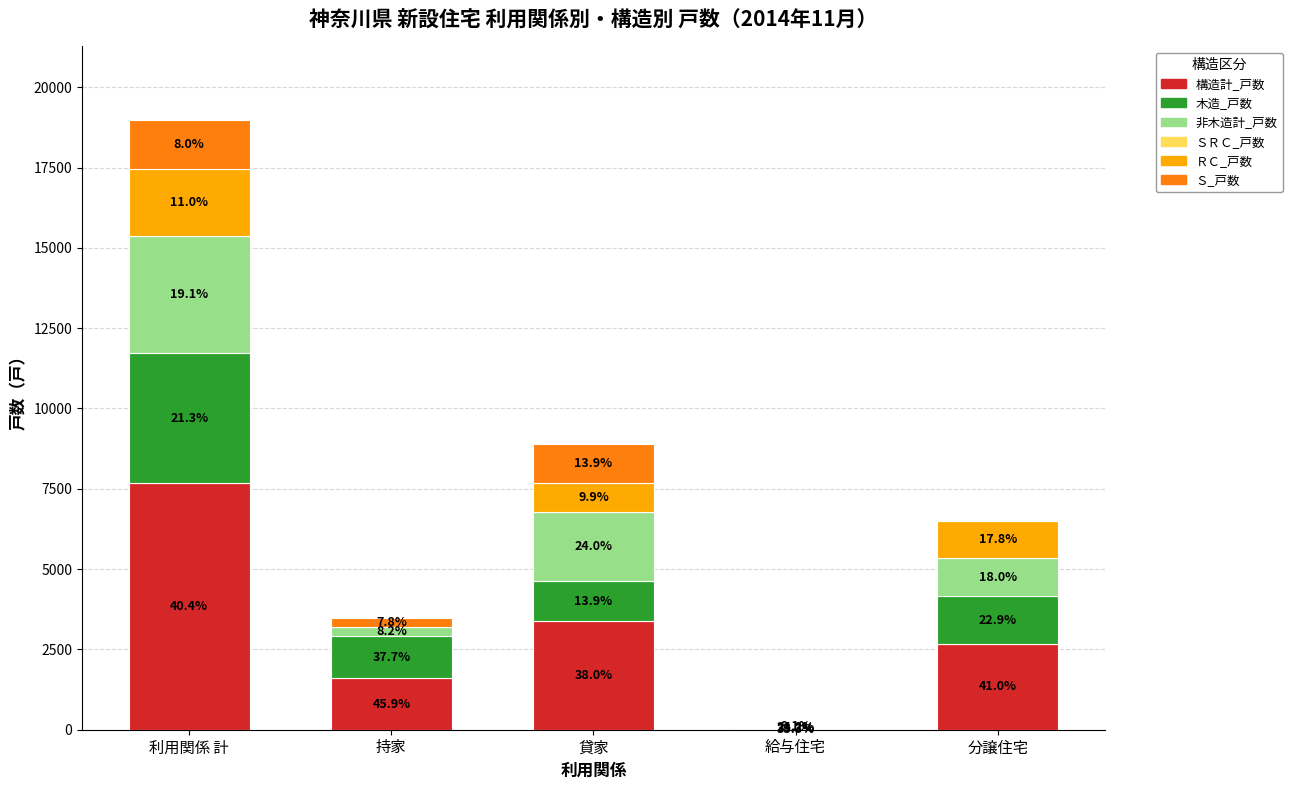

Does the chart contain stacked bars?

Yes